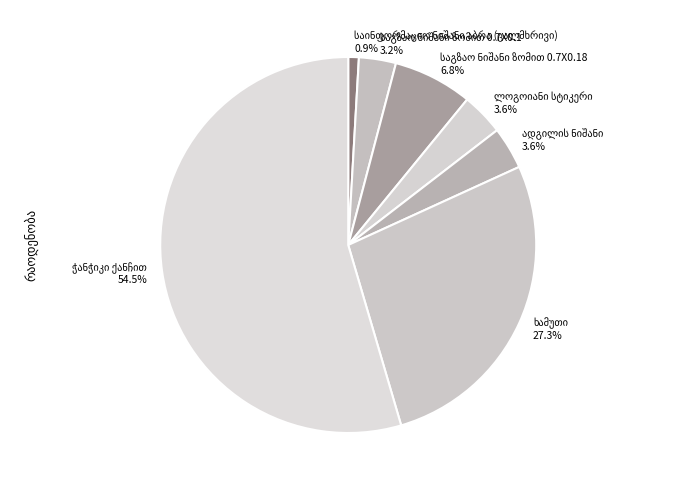

How many segments does this pie chart have?

7